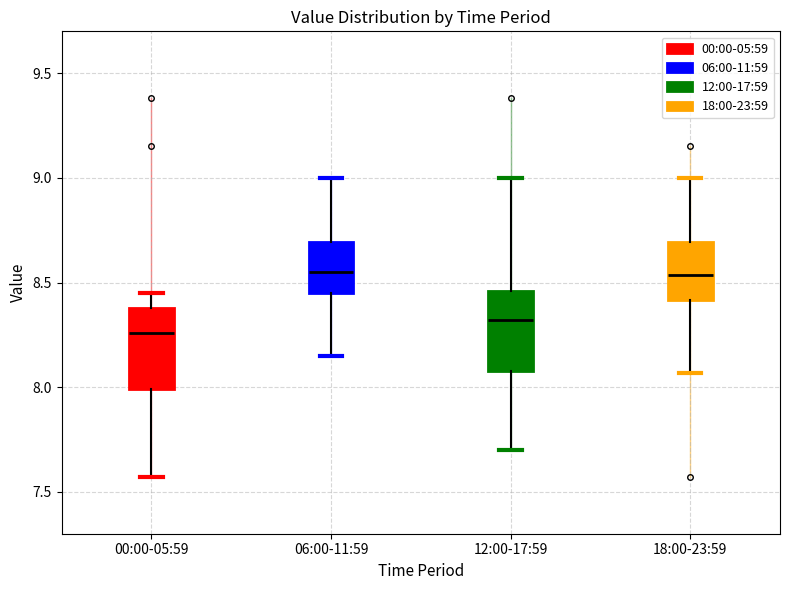

Where is the lower edge of the box for 00:00-05:59 on the y-axis? The values are not printed on the chart, so give them approximately, as read against the axis.

8.00